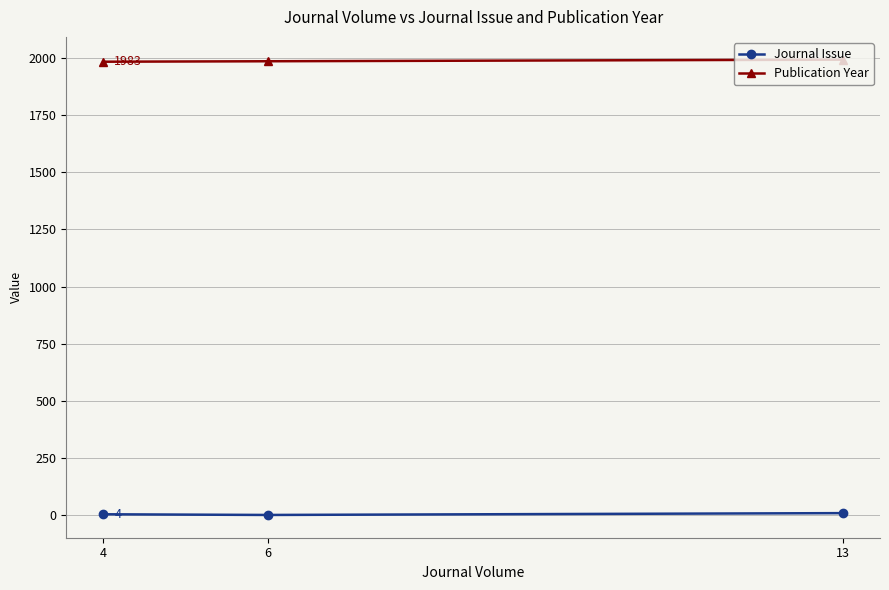

Is this an area chart (filled region under the line)?

No